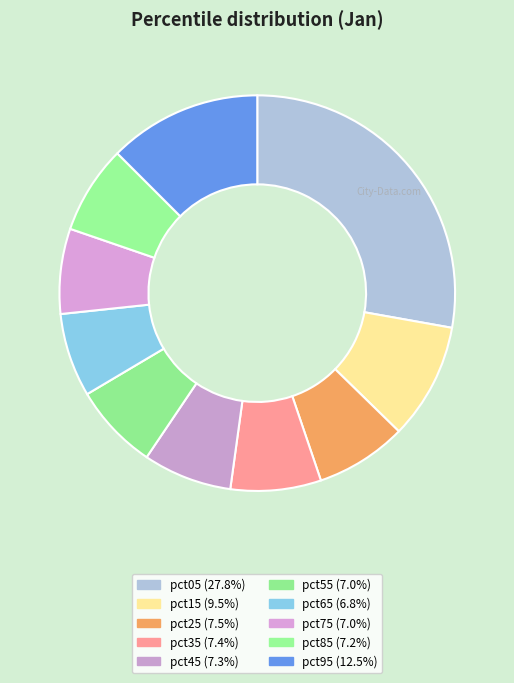

What percentage do pct15 and pct65 together represent?

16.3%